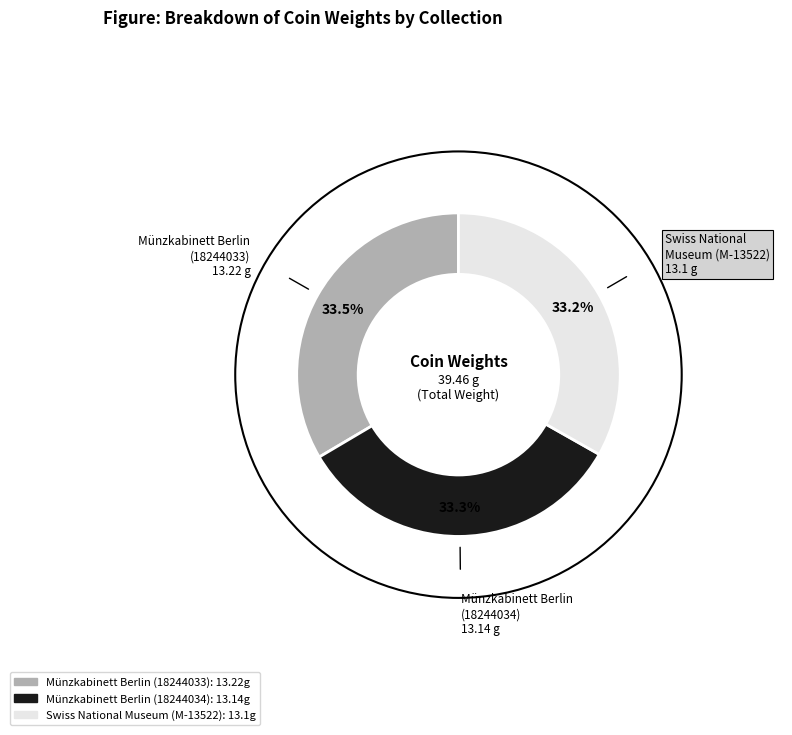

Combined, what portion of the pie is Münzkabinett Berlin (18244034) and Münzkabinett Berlin (18244033)?

66.8%